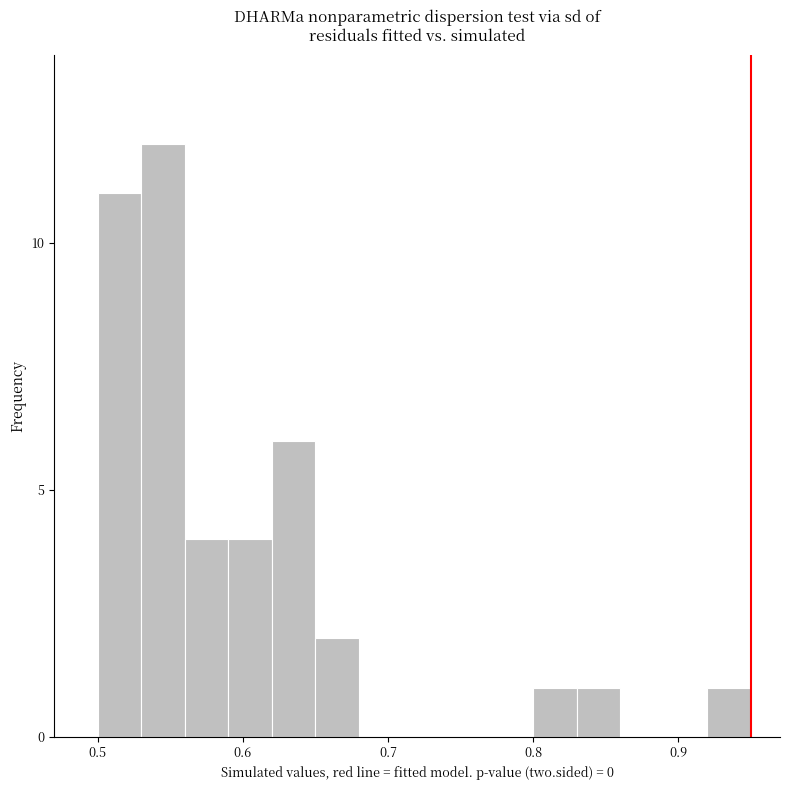

Around what value on the x-axis is the tallest bar? Give the approximate position of its centre, as read against the axis.

0.55